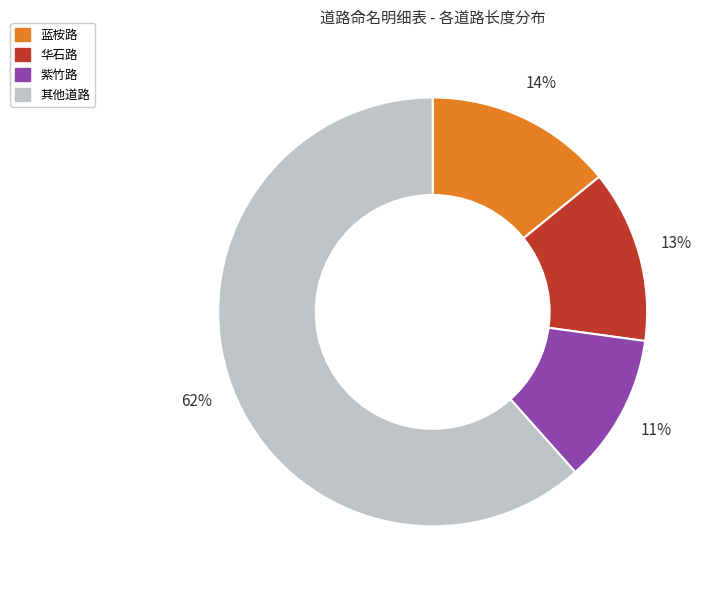

To the nearest percent, what is the average slice percentage?

25%